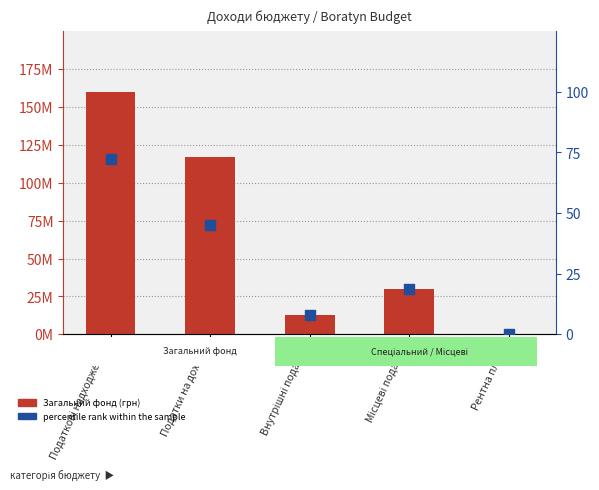

Which series has the largest Y range (max minus min)?

Загальний фонд